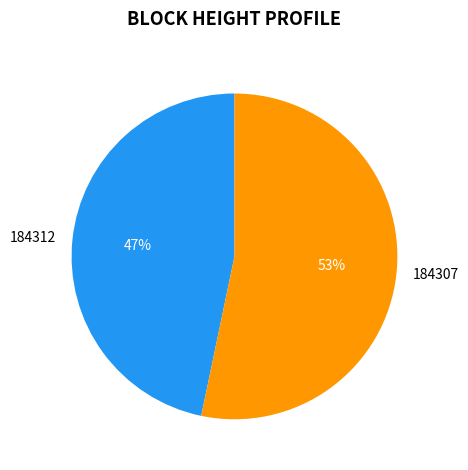

To the nearest percent, what is the combined percentage of 184307 and 184312?

100%